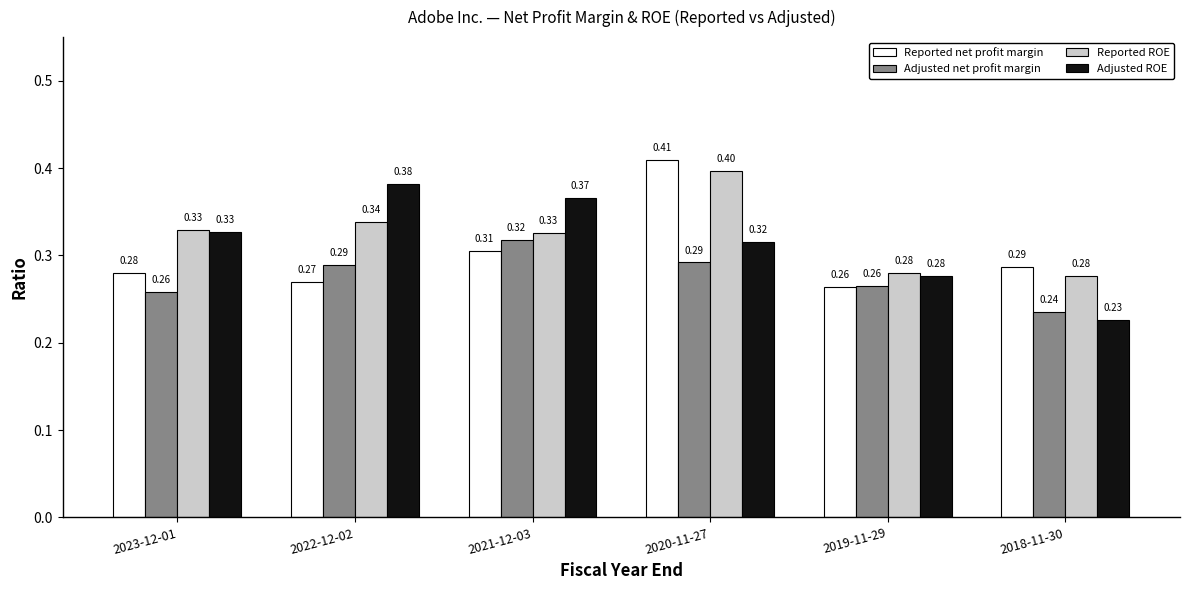

What is the label of the 5th bar from the left?

2019-11-29